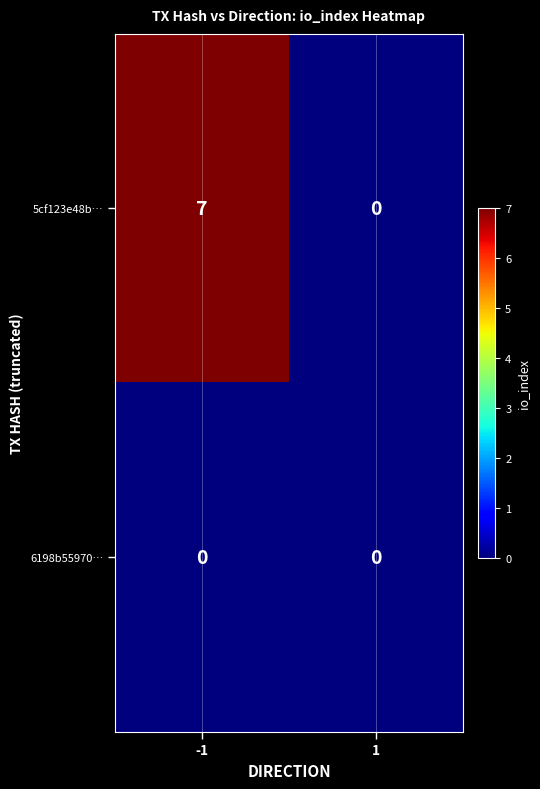

What is the spread (max minus min) of values at -1?

7